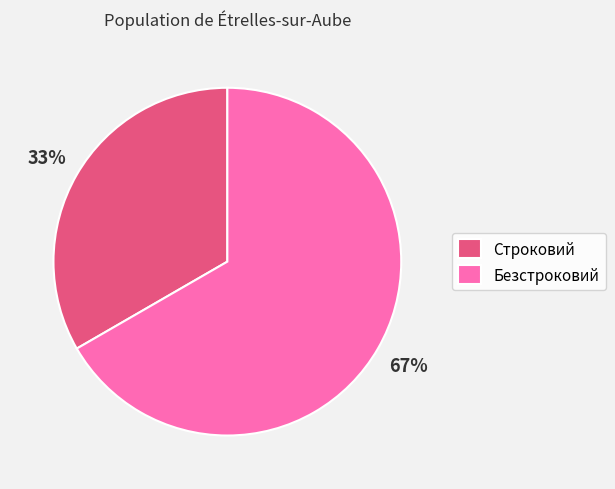

To the nearest percent, what percentage of the pie is Безстроковий?

67%